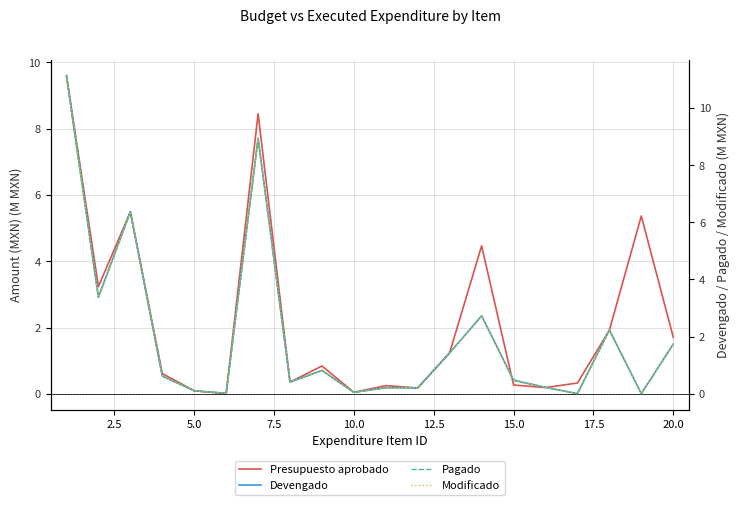

Which series has the largest range (max minus min)?

Devengado